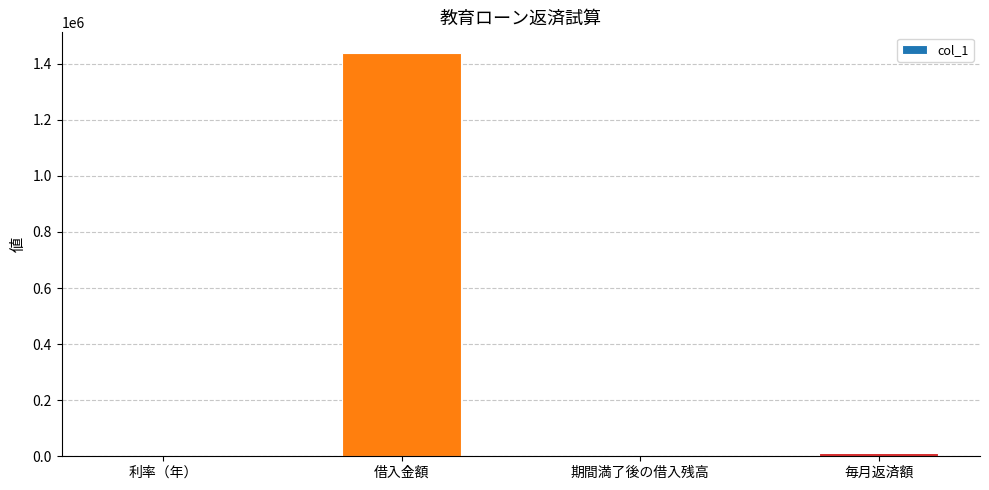

What is the change in value from 借入金額 to 毎月返済額?

-1430000.0